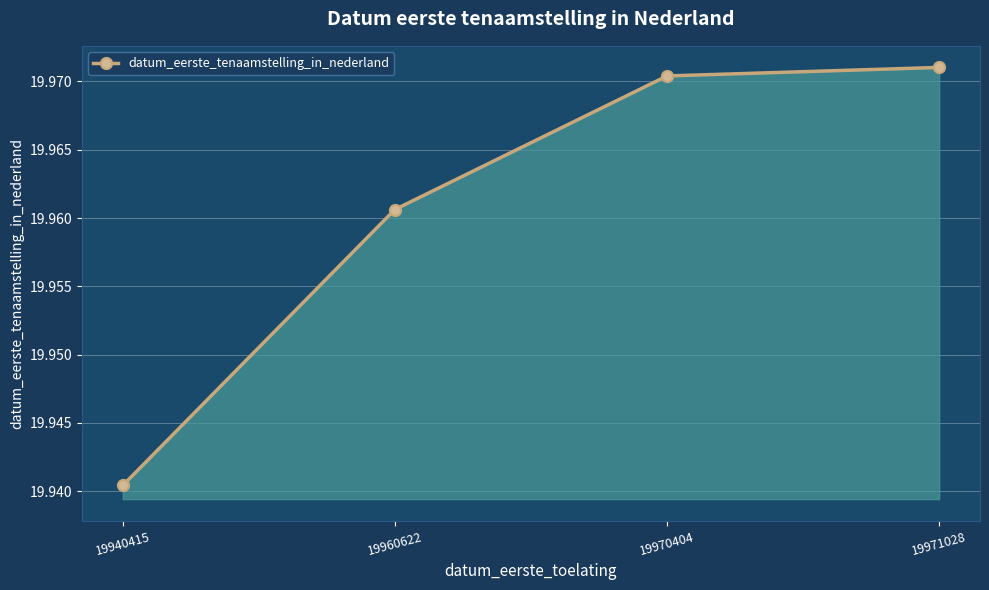

Rank the categories by value from highest to lowest.

19971028, 19970404, 19960622, 19940415